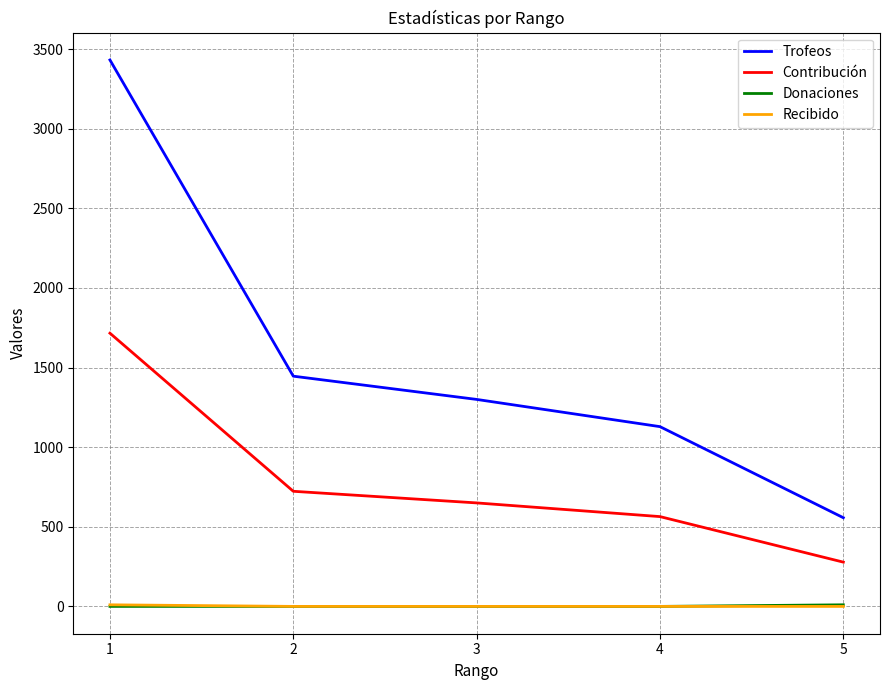

What is the maximum value for Trofeos?

3432